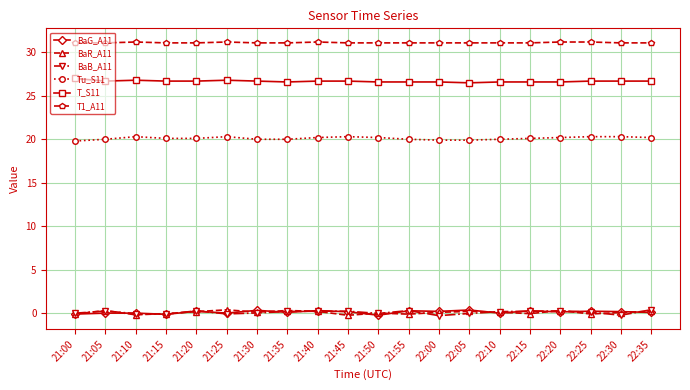

Does the chart have visible grid lines?

Yes